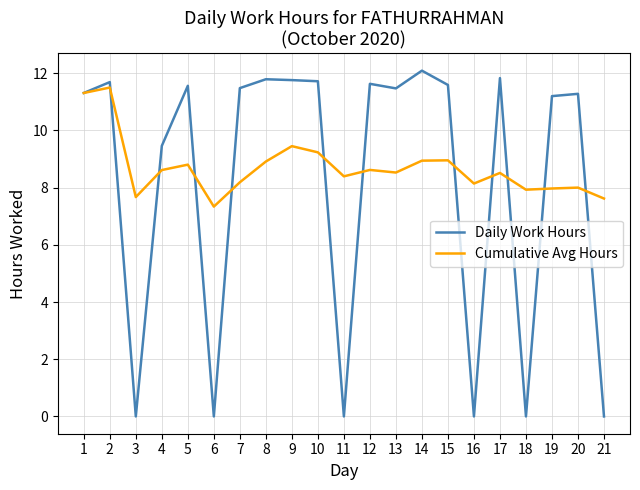

List the series in order of their peak value, lowest first.

Cumulative Avg Hours, Daily Work Hours